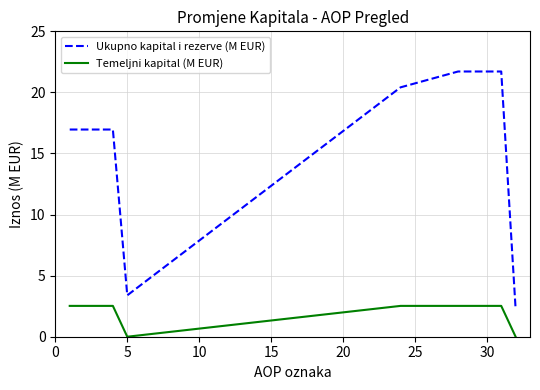

Which series has the largest range (max minus min)?

Ukupno kapital i rezerve (M EUR)